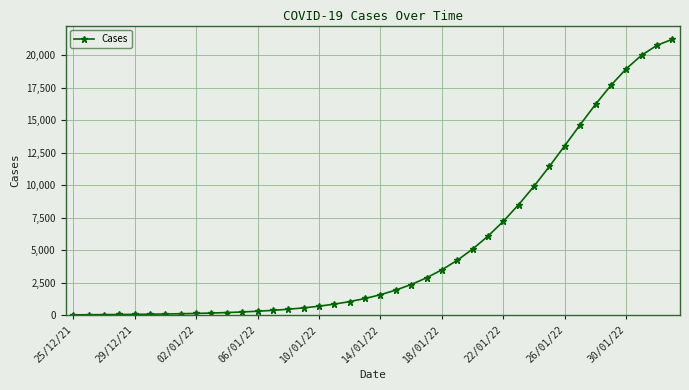

What is the sum of all values?

214012.9